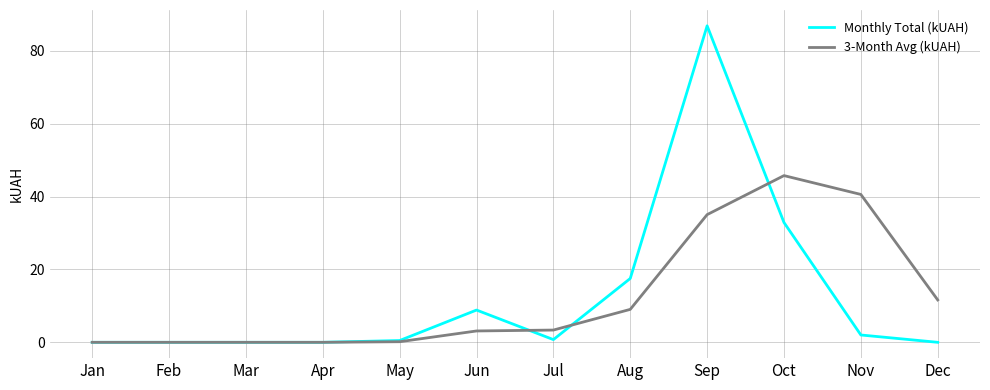

What is the highest value of the 3-Month Avg (kUAH) series?

45.8